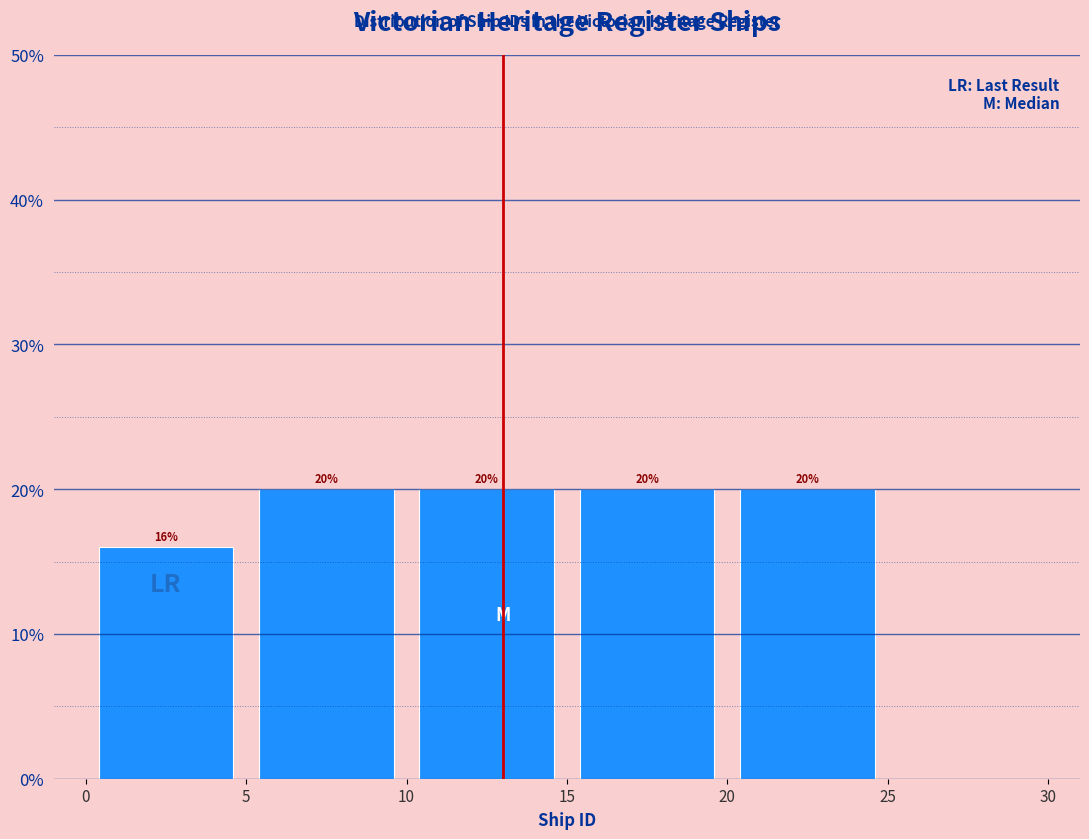

How tall is the bar that spans 20 to 25 on the x-axis?

20